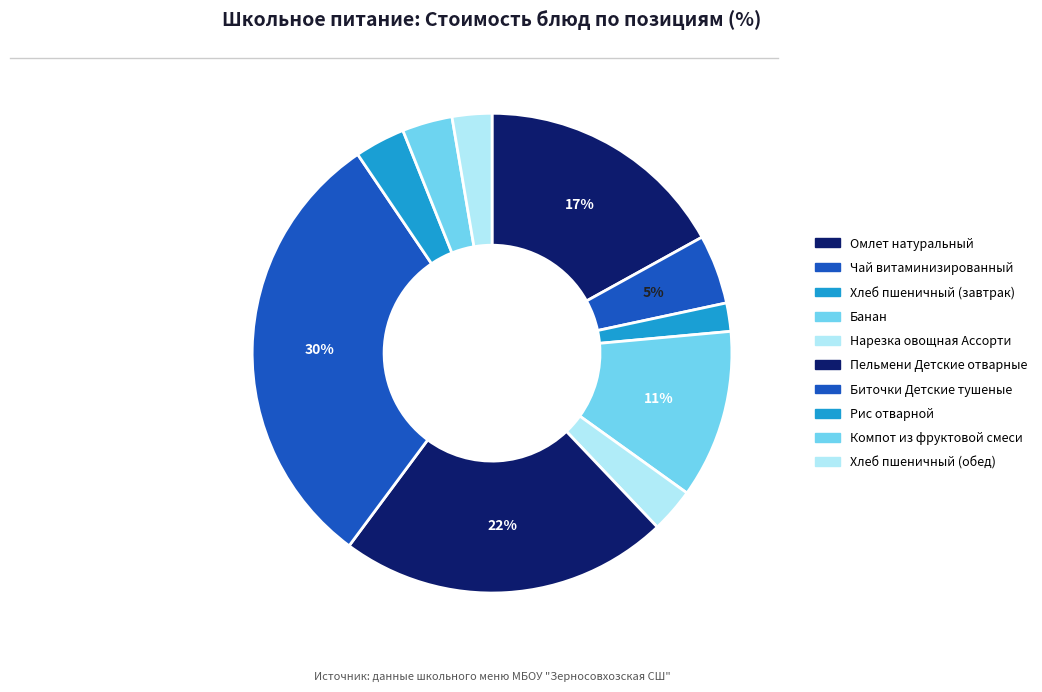

To the nearest percent, what is the combined percentage of Пельмени Детские отварные and Компот из фруктовой смеси?

26%